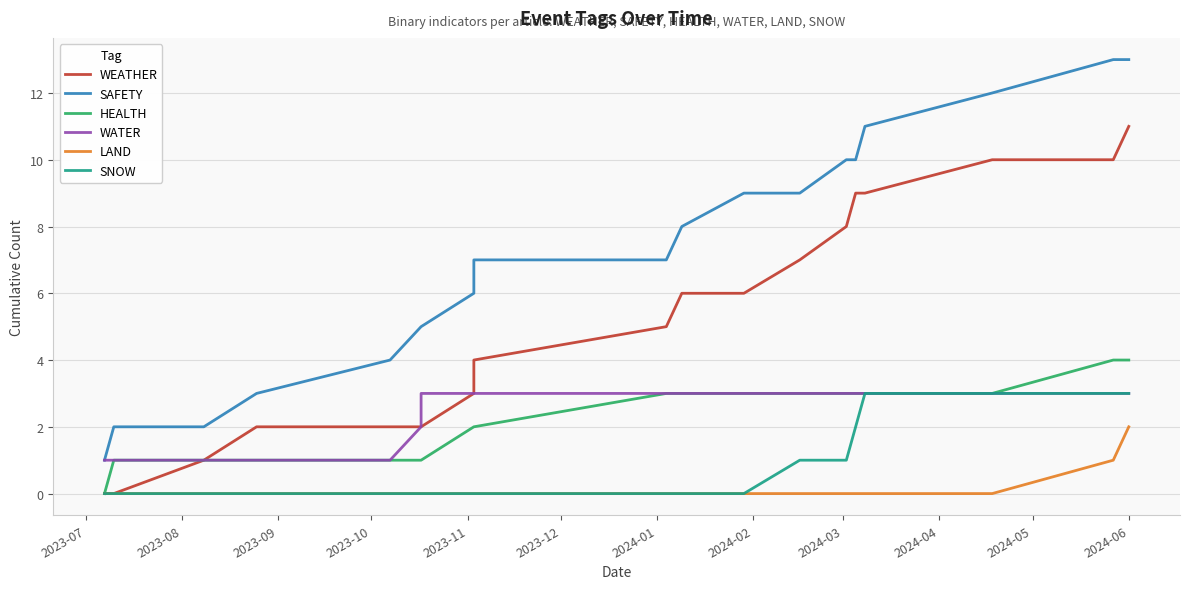

What is the average value of the SAFETY series?

7